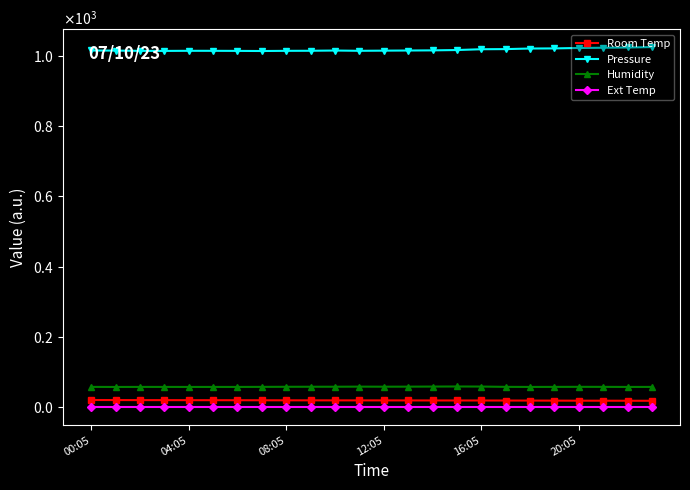

List the series in order of their peak value, highest first.

Pressure, Humidity, Room Temp, Ext Temp